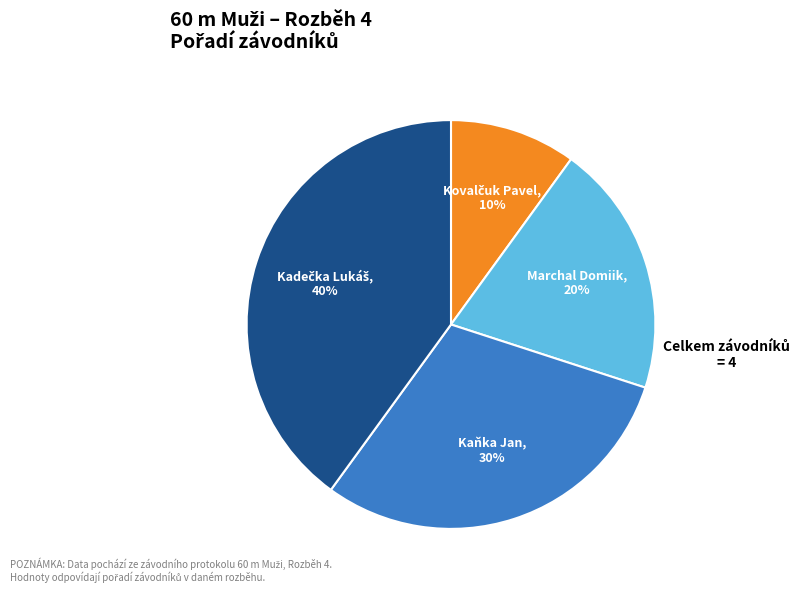

Which has a higher value, Marchal Domiik or Kaňka Jan?

Kaňka Jan